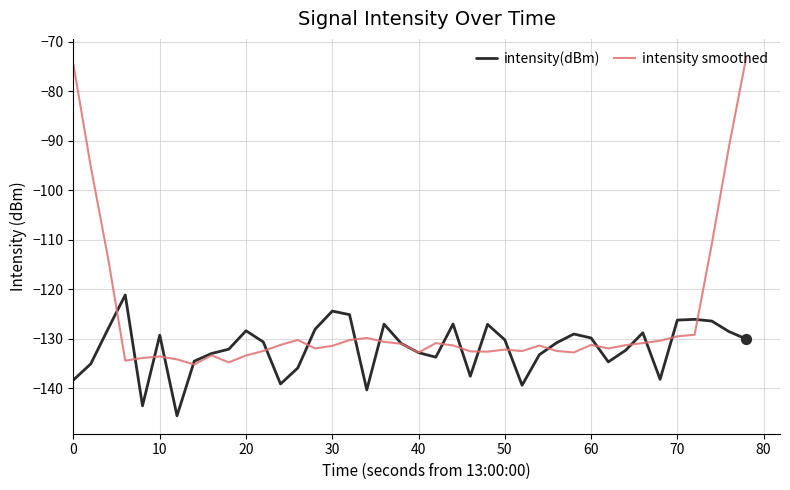

Which series has the widest spread of values?

intensity smoothed